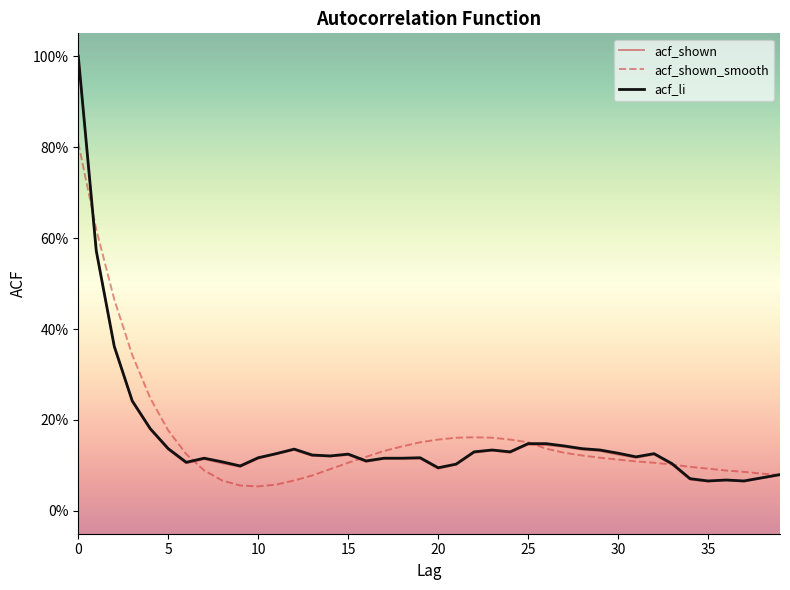

Which series has the largest range (max minus min)?

acf_shown